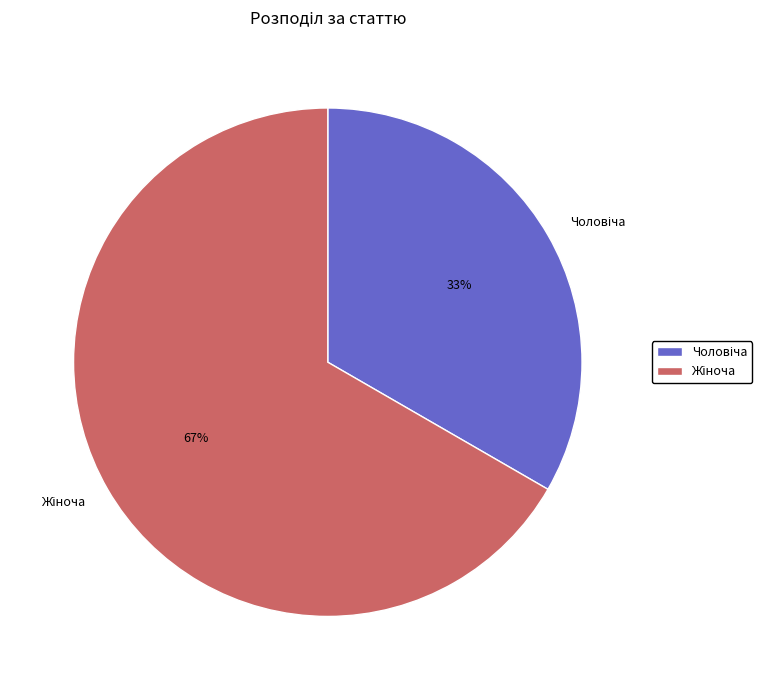

To the nearest percent, what is the average slice percentage?

50%